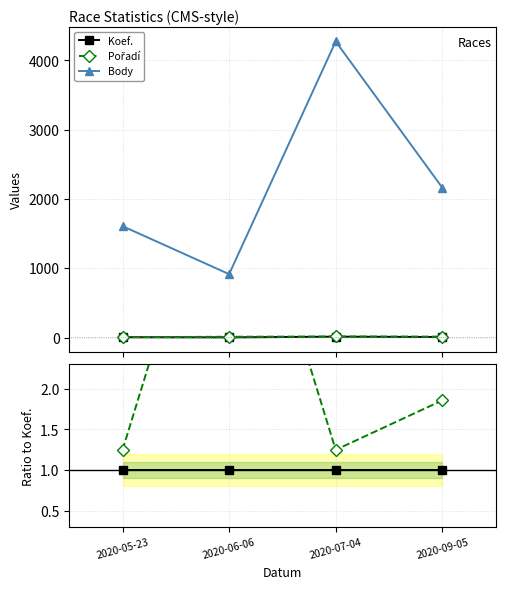

Is it true that Body equals 597.5 at 2020-07-04?

False